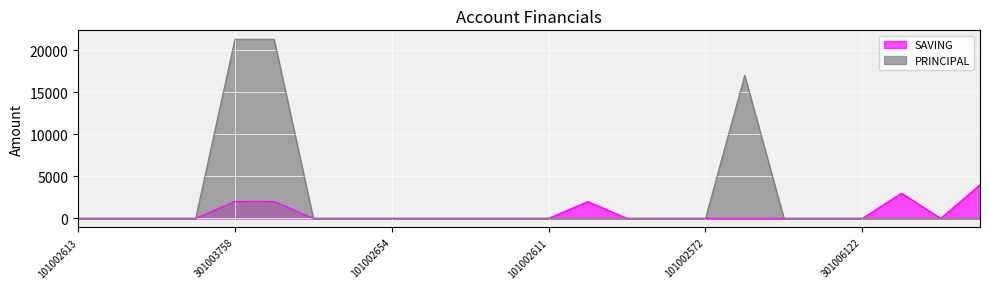

True or false: PRINCIPAL has a value of 14488 at 101002611.

False